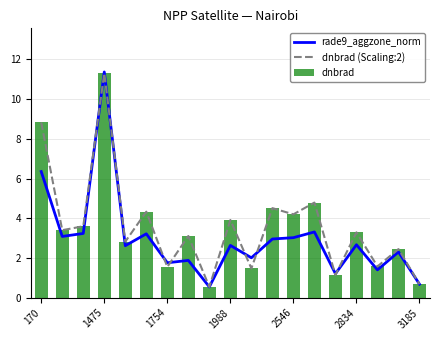

List the series in order of their peak value, highest first.

rade9_aggzone_norm, dnbrad (Scaling:2), dnbrad